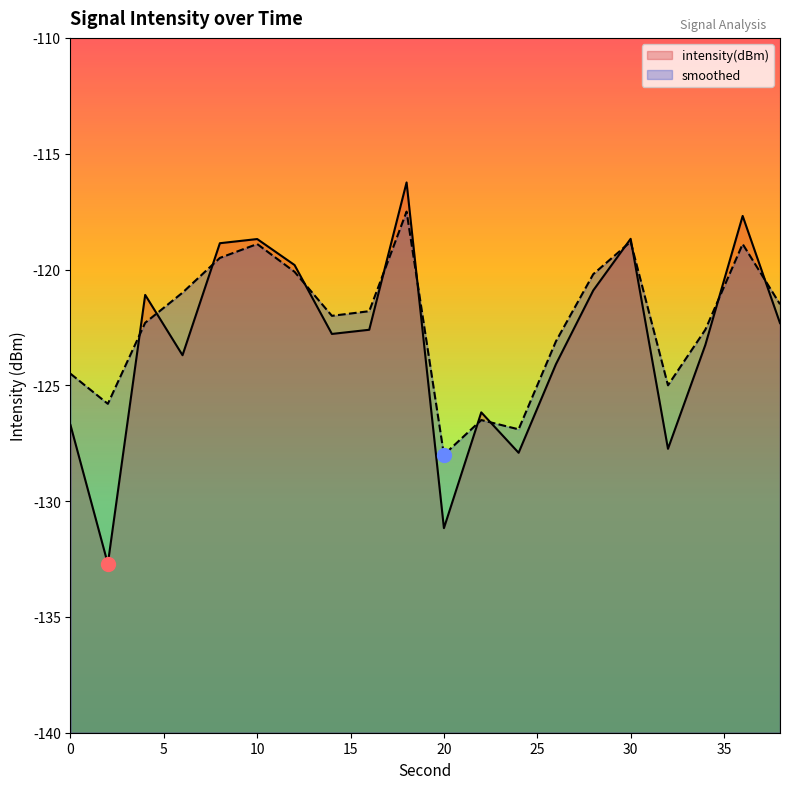

At which category does smoothed reach its first local valley?

2